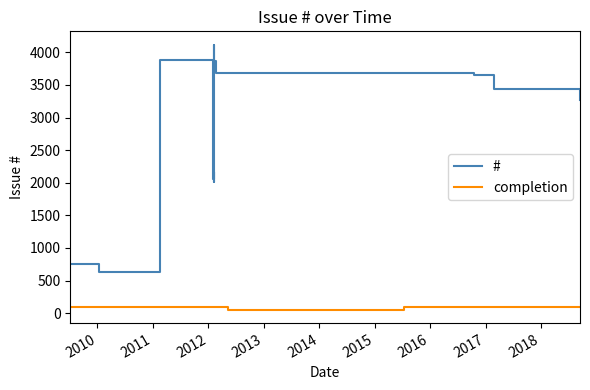

What is the lowest value of the # series?

632